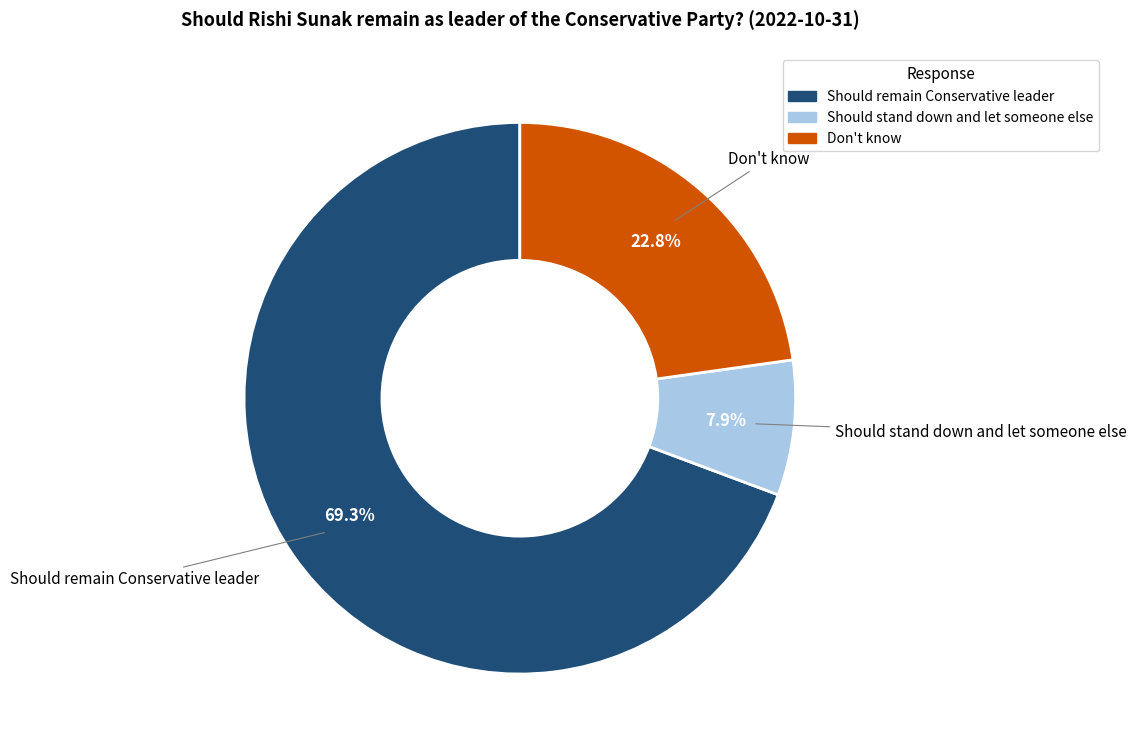

Is Should stand down and let someone else the majority of the pie?

No